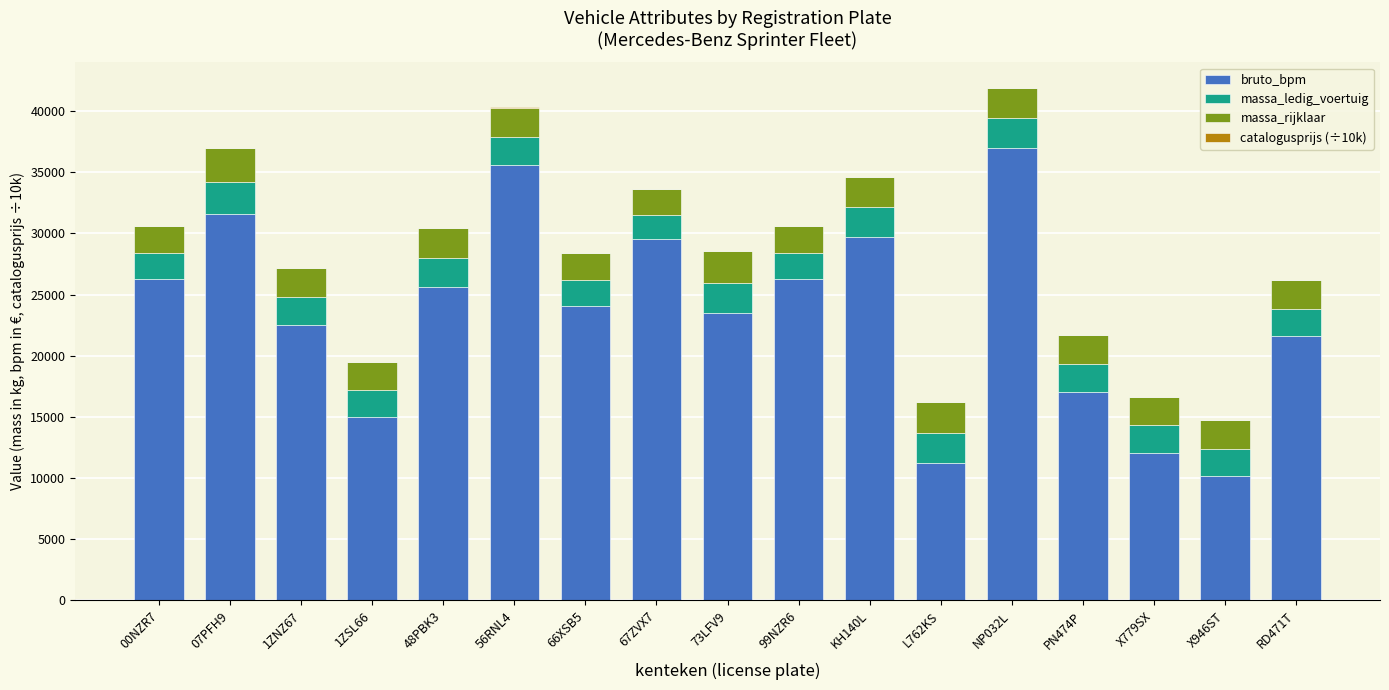

What is the maximum value for bruto_bpm?

36998.0